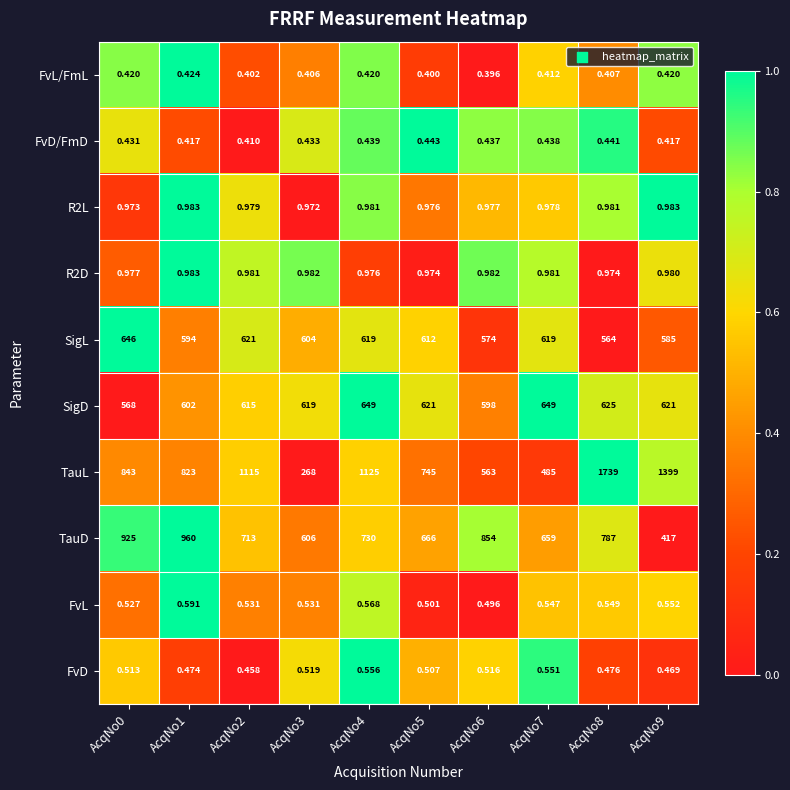

Between AcqNo0 and AcqNo6, which series saw the biggest shift?

TauL